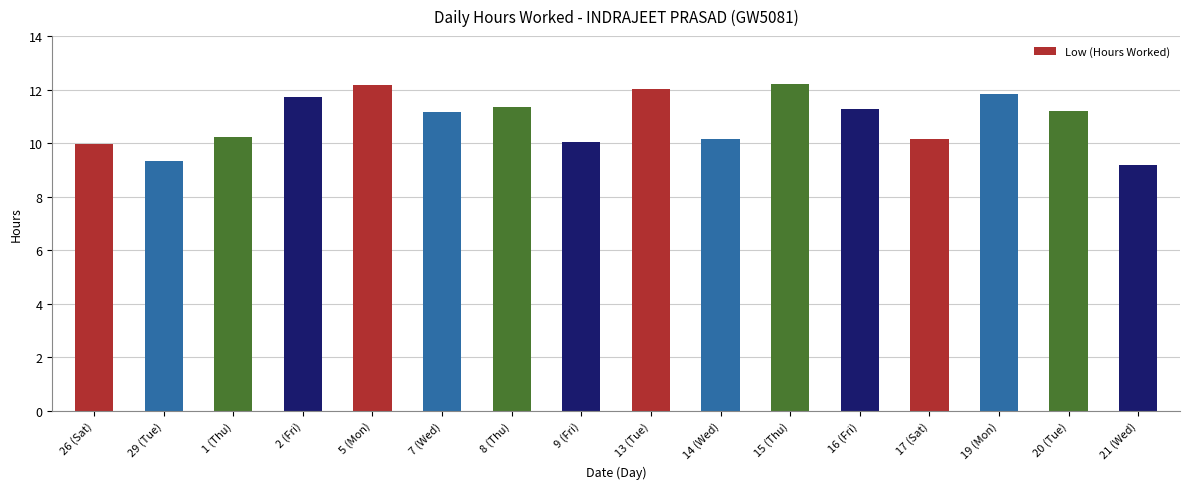

What is the maximum value shown in the chart?

12.2